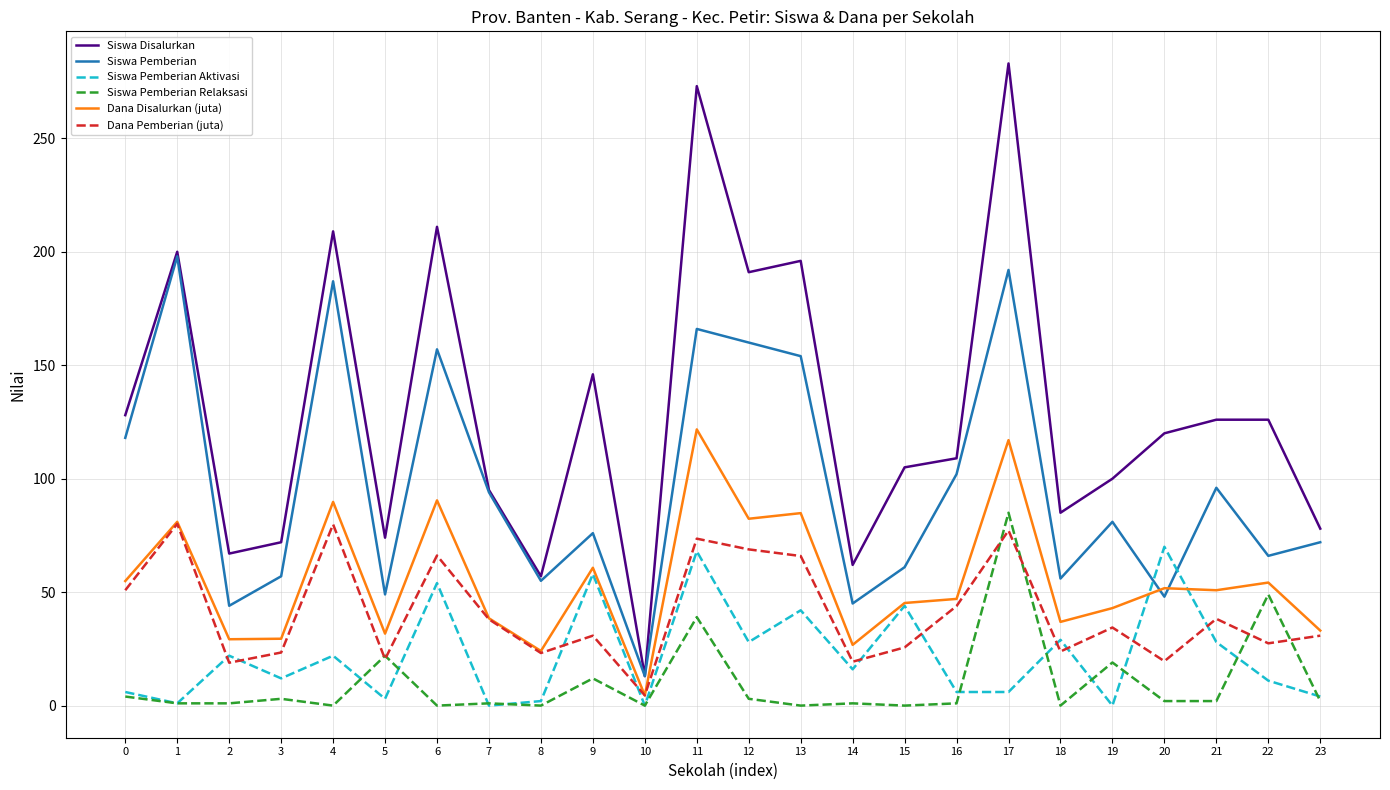

What is the average value of the Siswa Pemberian Relaksasi series?

10.3